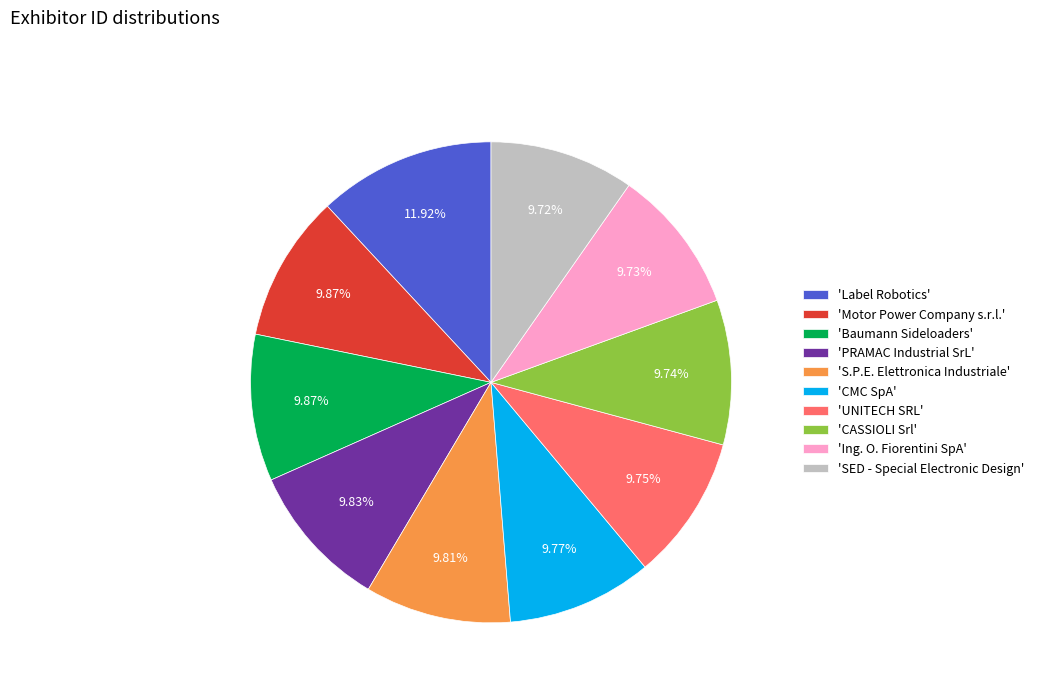

Approximately how many times larger is the value at 'CASSIOLI Srl' compared to 'SED - Special Electronic Design'?

1.0